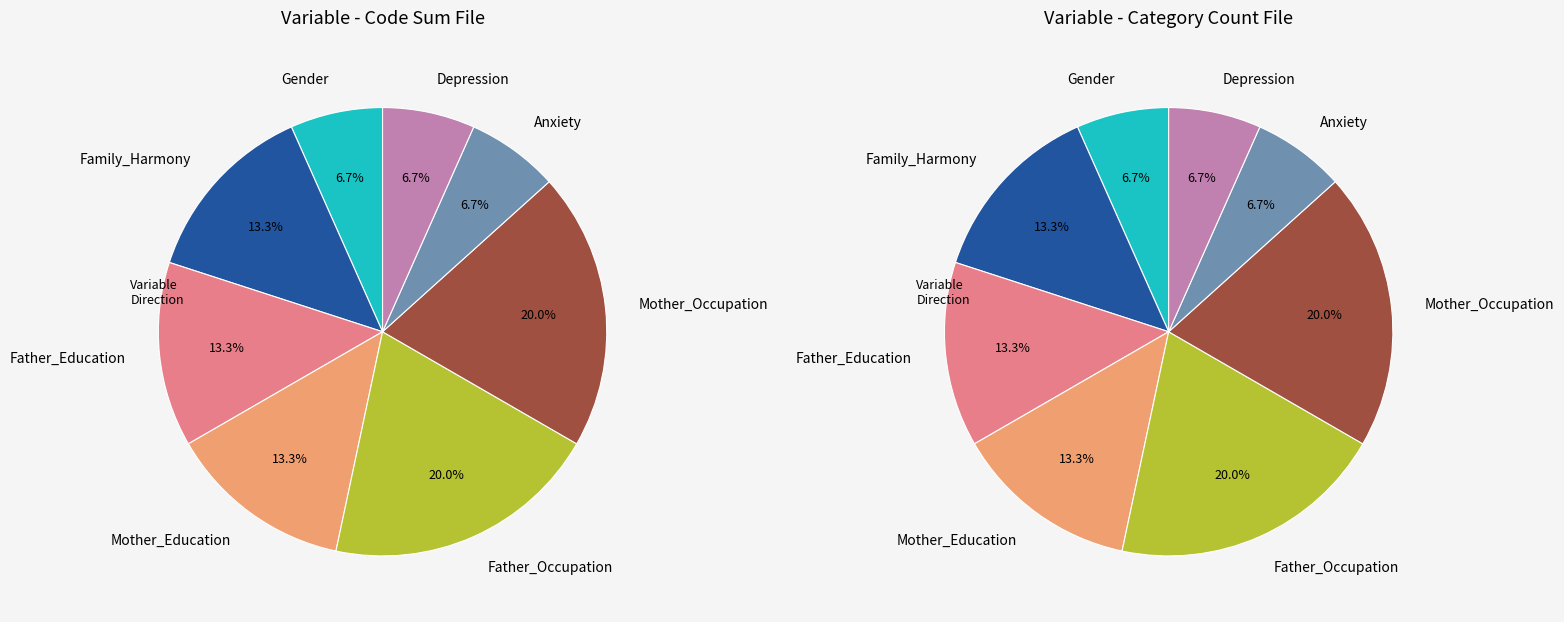

Rank the categories by value from lowest to highest.

Gender, Anxiety, Depression, Family_Harmony, Father_Education, Mother_Education, Father_Occupation, Mother_Occupation